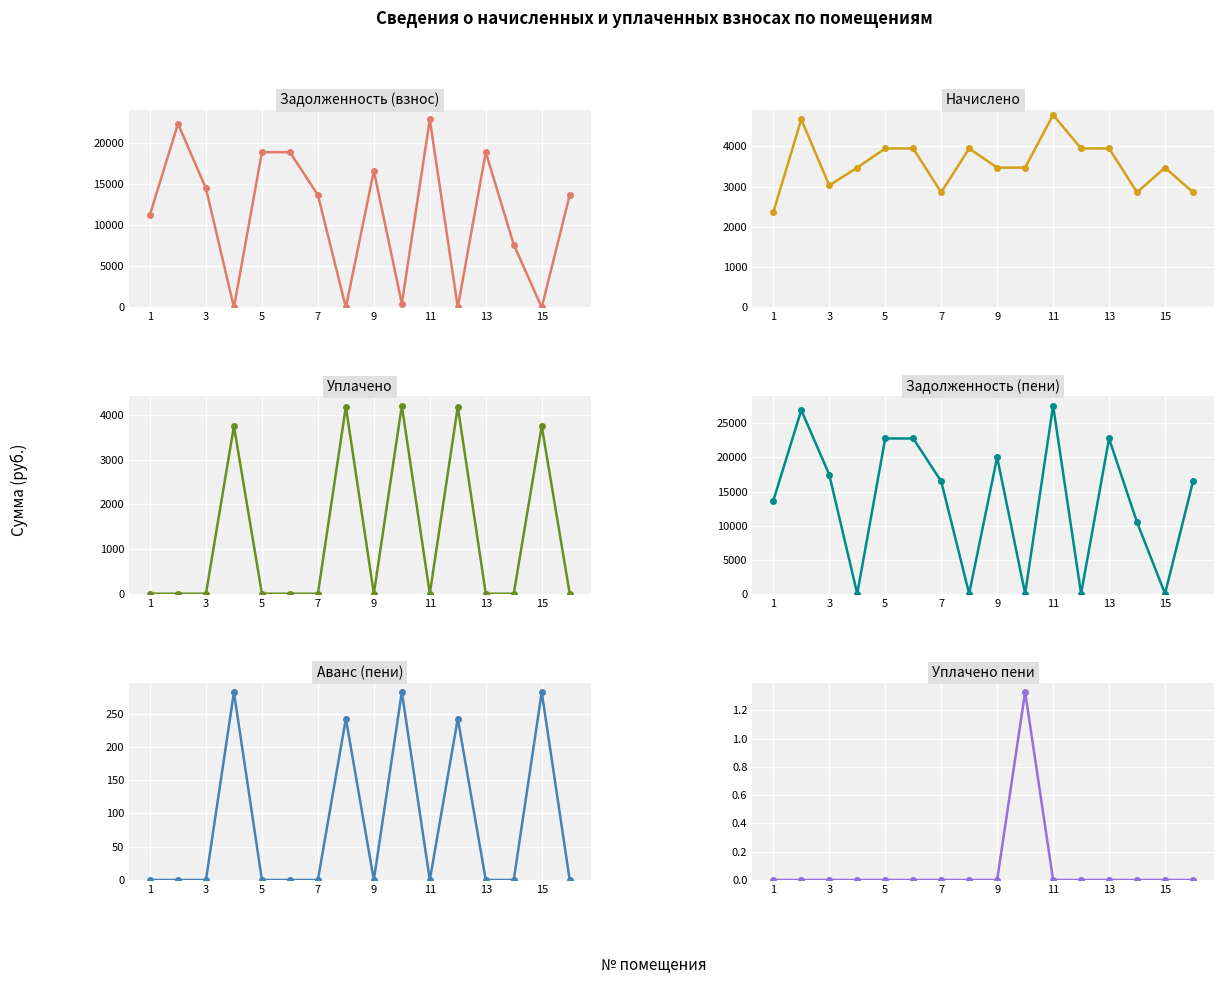

Reading right to left, extract all data points from this chart.

Задолженность (взнос): 13643.3	0.0	7620.5	18840.7	0.0	22820.0	456.1	16566.8	0.0	13643.3	18840.7	18840.7	0.0	14455.4	22284.0	11272.0
Начислено: 2857.7	3470.0	2857.7	3946.3	3946.3	4779.8	3470.0	3470.0	3946.3	2857.7	3946.3	3946.3	3470.0	3027.8	4667.5	2361.0
Уплачено: 0.0	3752.3	0.0	0.0	4188.9	0.0	4208.7	0.0	4188.9	0.0	0.0	0.0	3752.3	0.0	0.0	0.0
Задолженность (пени): 16501.0	0.0	10478.2	22787.0	0.0	27599.9	0.0	20036.9	0.0	16501.0	22787.0	22787.0	0.0	17483.3	26951.5	13633.0
Аванс (пени): 0.0	282.3	0.0	0.0	242.6	0.0	282.6	0.0	242.6	0.0	0.0	0.0	282.3	0.0	0.0	0.0
Уплачено пени: 0.0	0.0	0.0	0.0	0.0	0.0	1.3	0.0	0.0	0.0	0.0	0.0	0.0	0.0	0.0	0.0